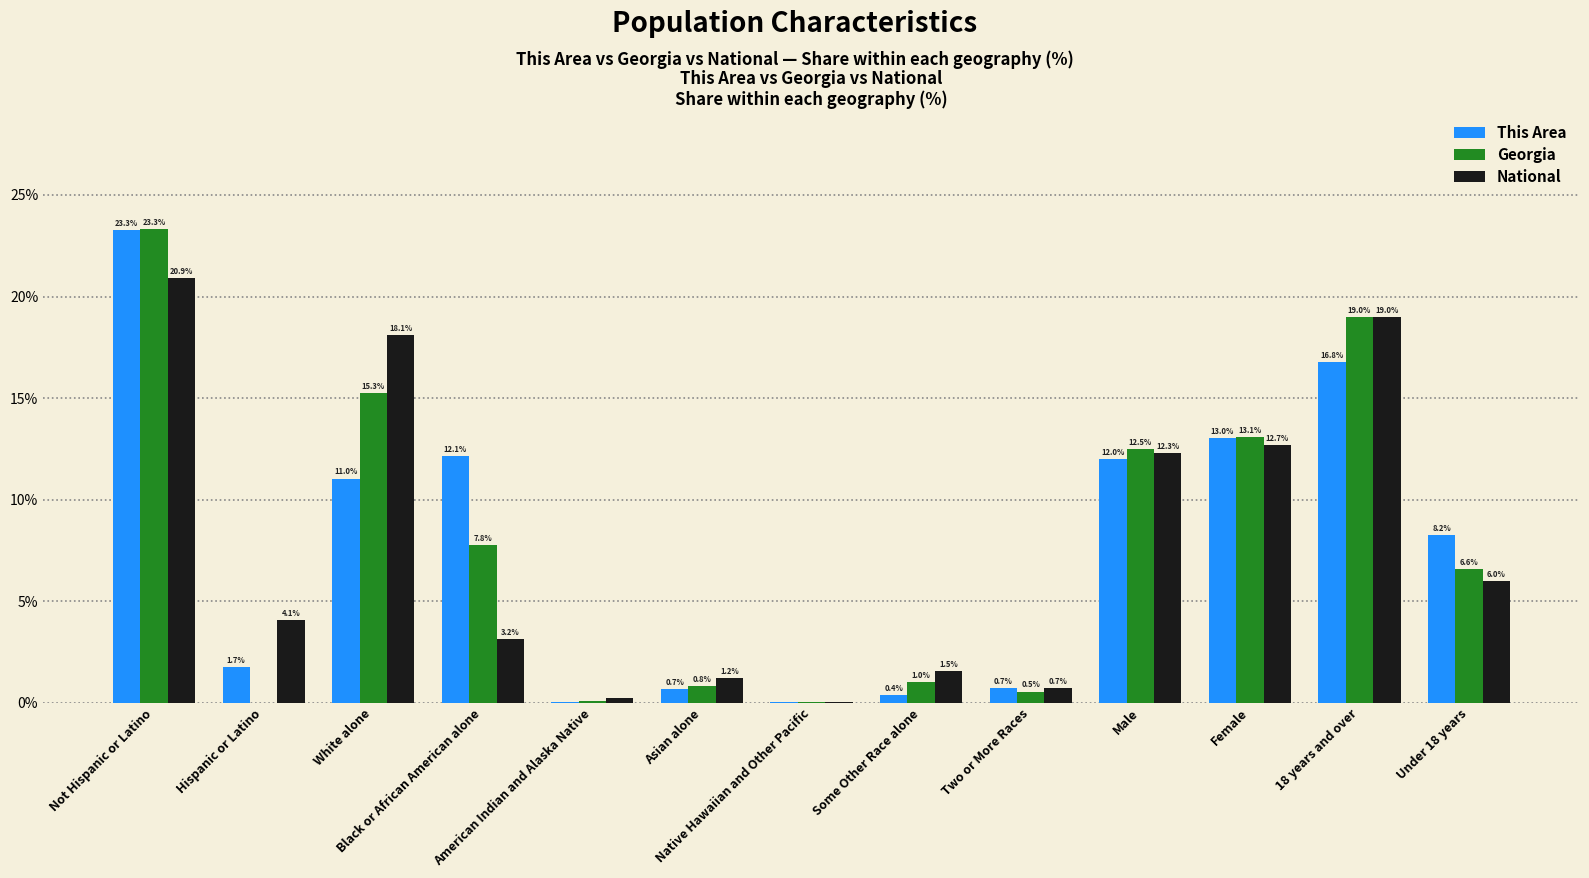

Where does the Georgia series first go above 6?

Not Hispanic or Latino